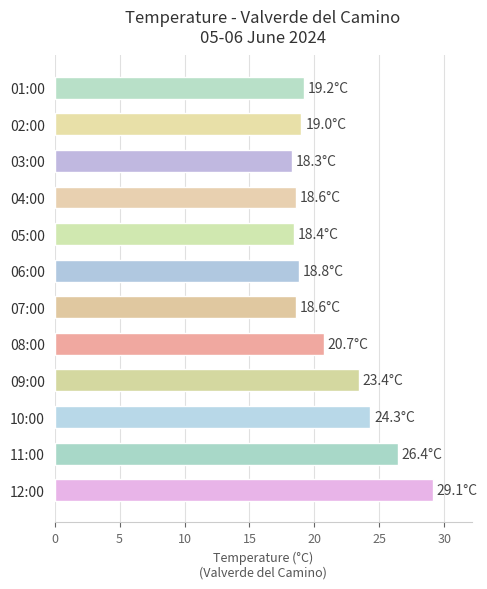

Is it true that the value at 07:00 is 18.6?

True